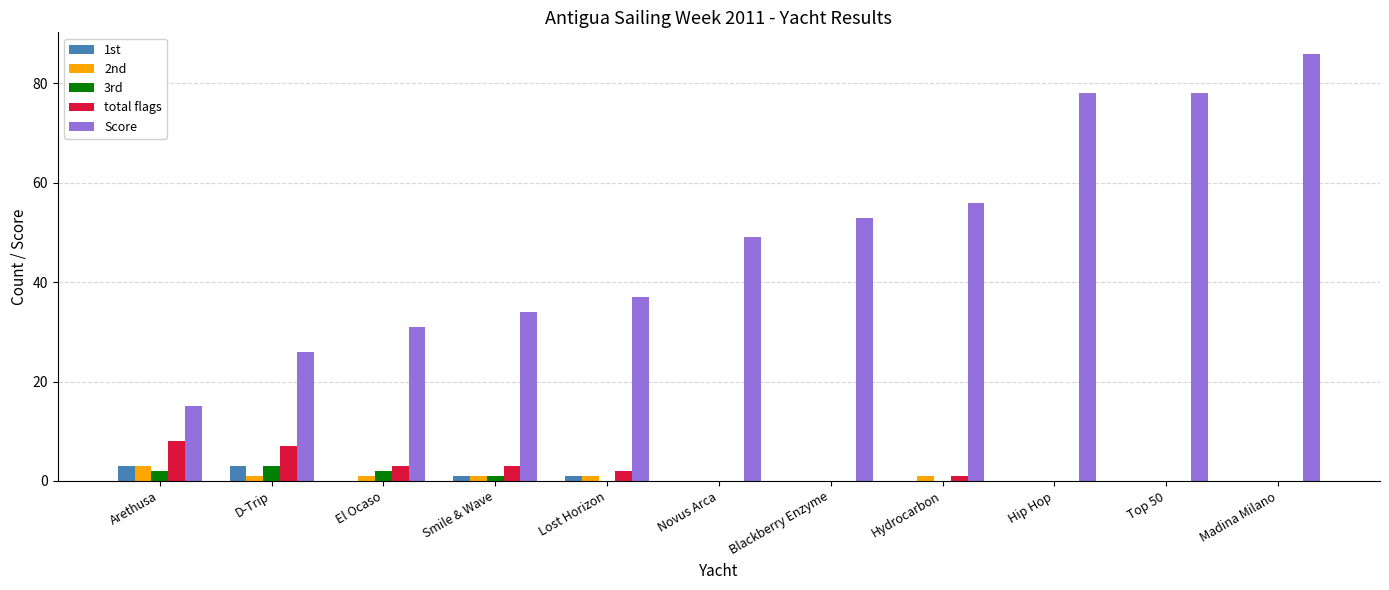

Reading left to right, transcribe all the data shown in this chart.

1st: 3	3	0	1	1	0	0	0	0	0	0
2nd: 3	1	1	1	1	0	0	1	0	0	0
3rd: 2	3	2	1	0	0	0	0	0	0	0
total flags: 8	7	3	3	2	0	0	1	0	0	0
Score: 15	26	31	34	37	49	53	56	78	78	86